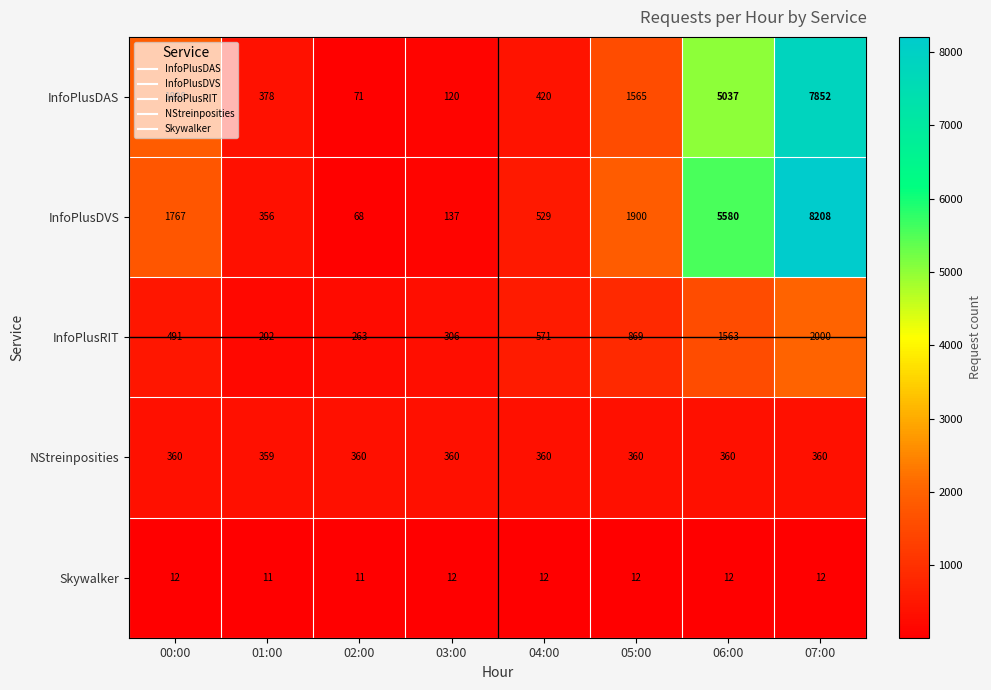

What value does the NStreinposities series have at 04:00?

360